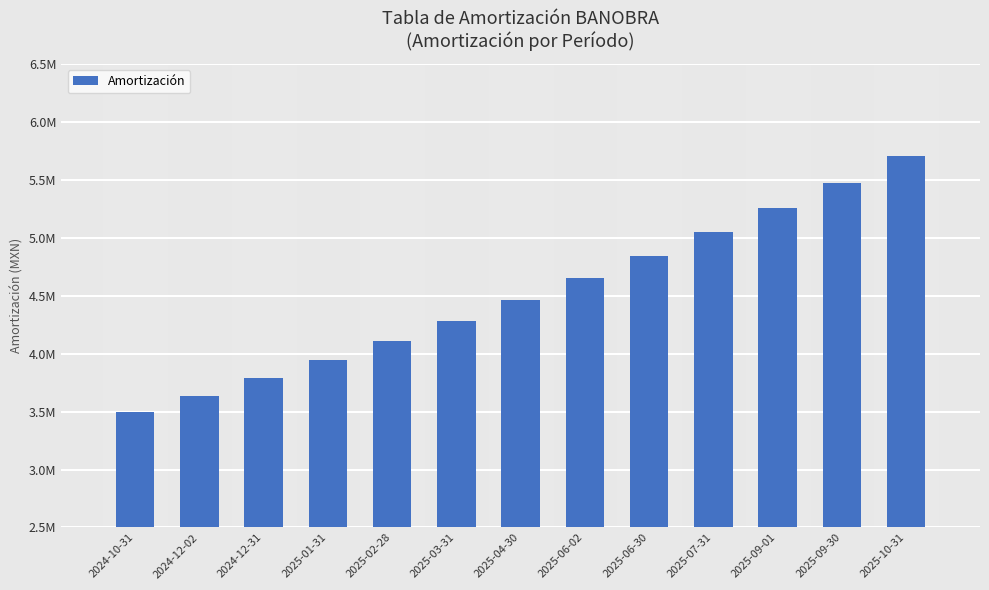

What is the difference between the values at 2025-09-30 and 2025-10-31?

229658.0